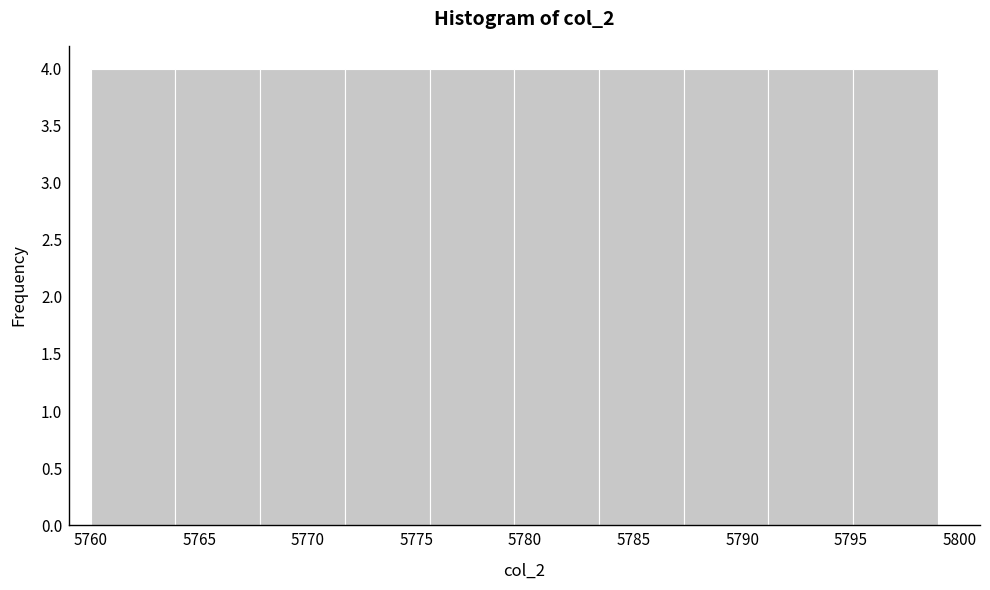

Reading left to right, transcribe this chart: for each bar, give the range it covers on the x-axis and its height. Neither the bar edges nor the heights are printed on the chart, so give them approximately, as read against the axes.

5760.0 to 5763.9: 4
5763.9 to 5767.8: 4
5767.8 to 5771.7: 4
5771.7 to 5775.6: 4
5775.6 to 5779.5: 4
5779.5 to 5783.4: 4
5783.4 to 5787.3: 4
5787.3 to 5791.2: 4
5791.2 to 5795.1: 4
5795.1 to 5799.0: 4